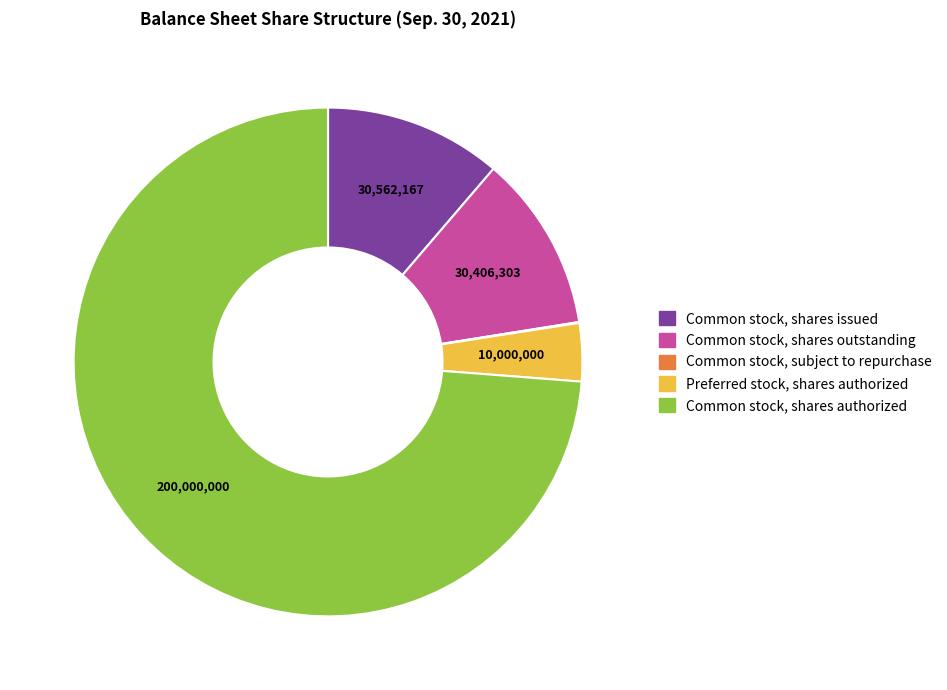

Which category has the biggest portion of the pie?

Common stock, shares authorized